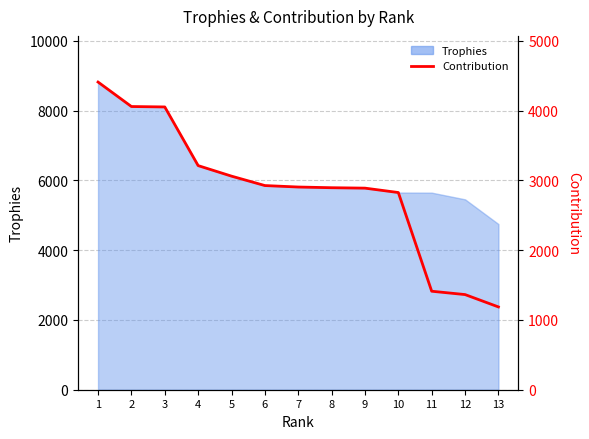

True or false: there are more than 0 points higher than both neighbors.

False